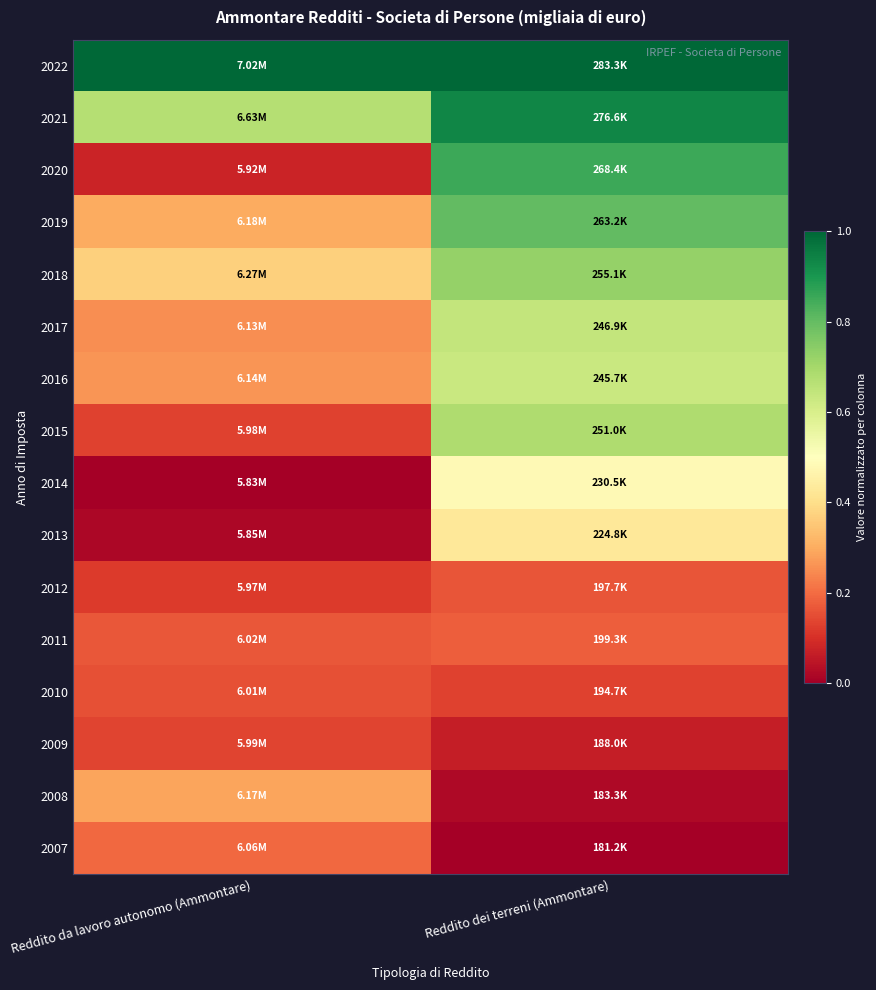

Rank the series by their maximum value, from lowest to highest.

2009, 2010, 2012, 2011, 2007, 2008, 2013, 2014, 2016, 2017, 2015, 2018, 2019, 2020, 2021, 2022